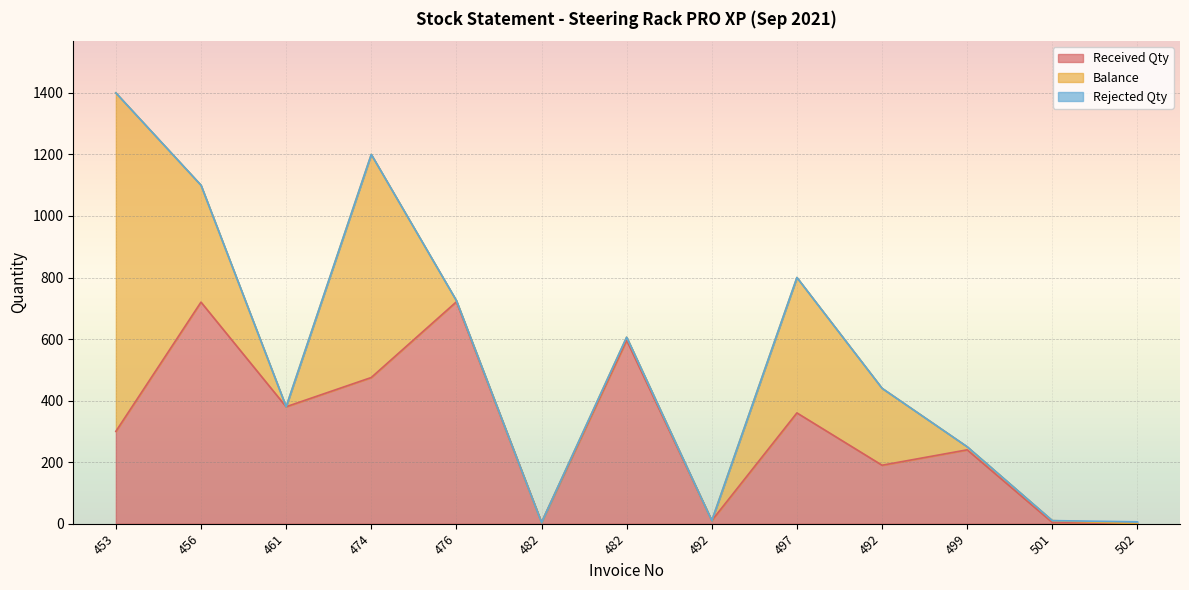

Is the value of Rejected Qty at 474 greater than the value of Received Qty at 492?

No